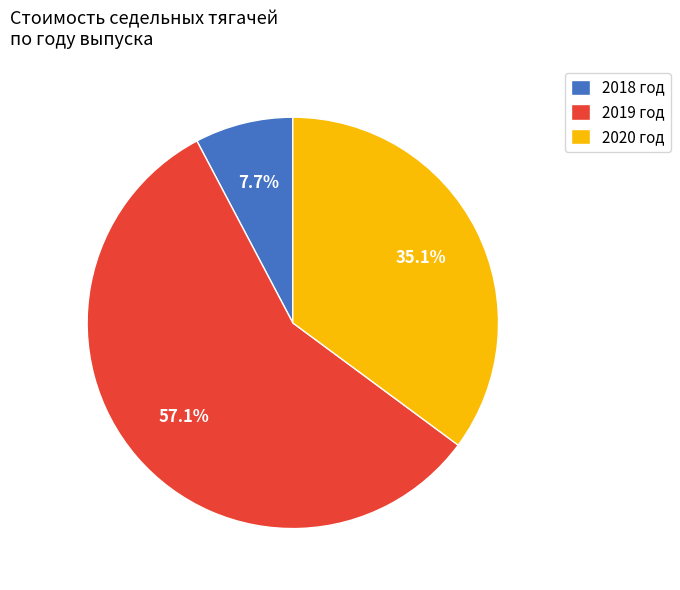

To the nearest percent, what is the average slice percentage?

33%